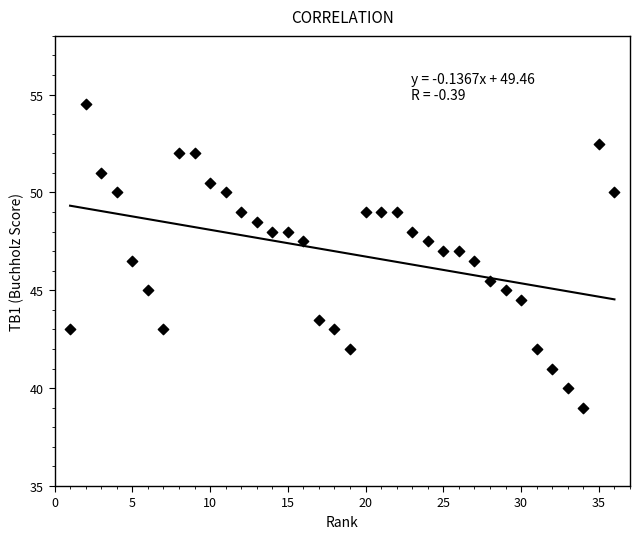

What is the range of X values (max minus min)?

35.0